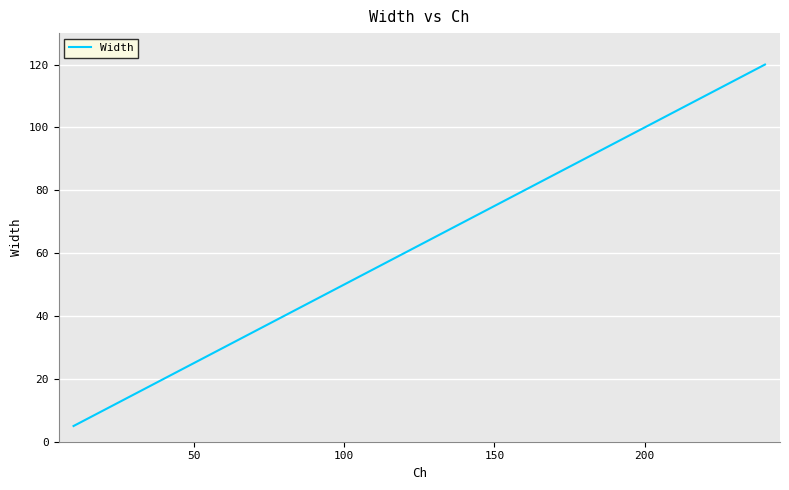

What is the difference between the maximum and second lowest values?

110